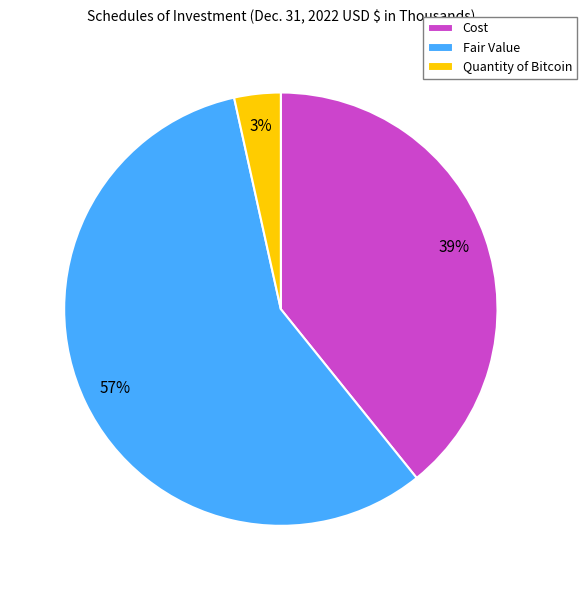

Rank the categories by value from lowest to highest.

Quantity of Bitcoin, Cost, Fair Value